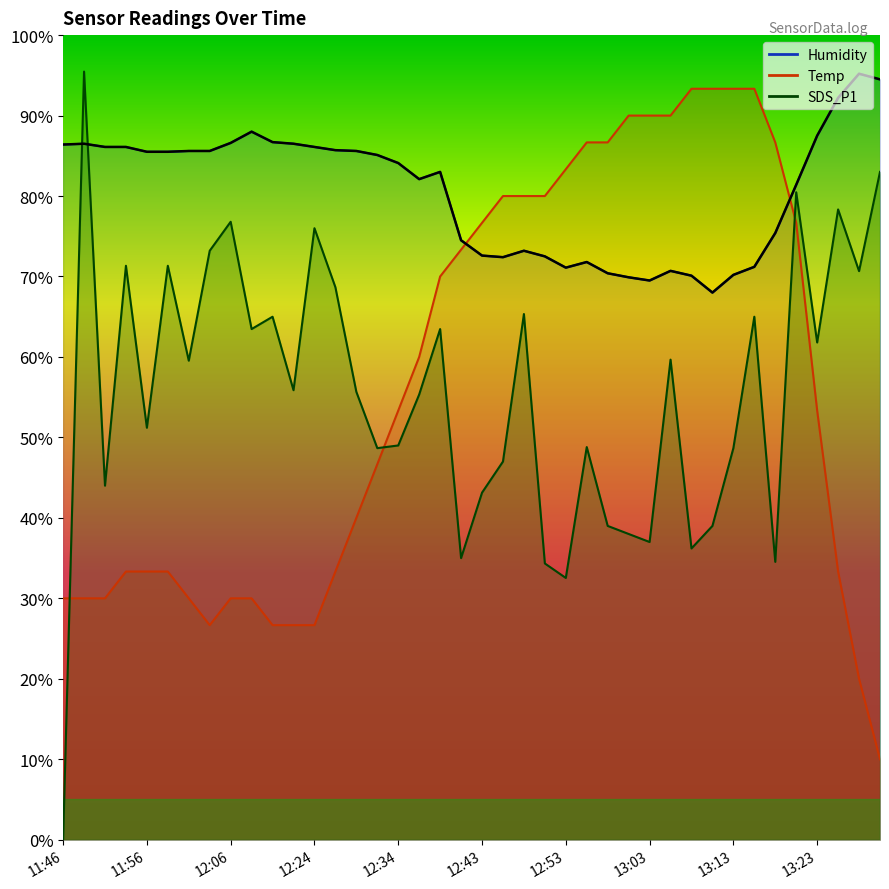

What is the label of the 14th point from the left?

12:26